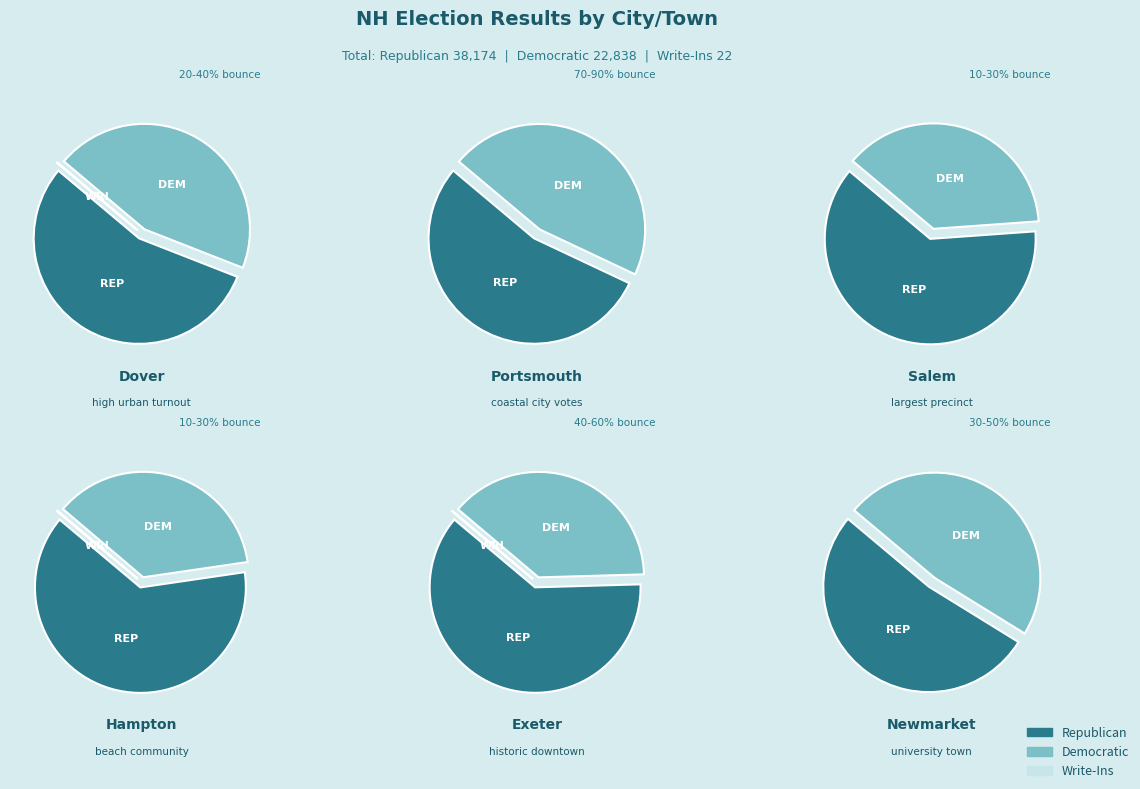

True or false: 16 accounts for 23% of the total.

False